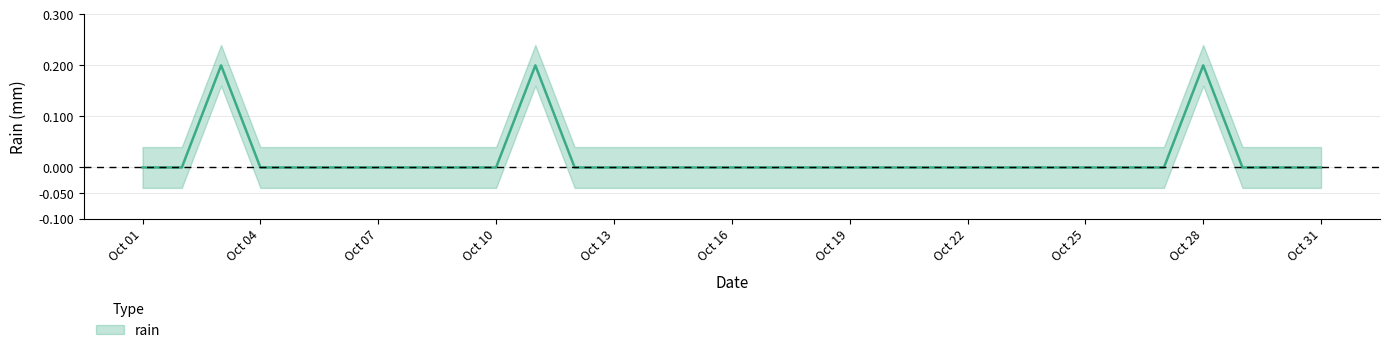

Rank the categories by value from highest to lowest.

2021-10-03, 2021-10-11, 2021-10-28, 2021-10-01, 2021-10-02, 2021-10-04, 2021-10-05, 2021-10-06, 2021-10-07, 2021-10-08, 2021-10-09, 2021-10-10, 2021-10-12, 2021-10-13, 2021-10-14, 2021-10-15, 2021-10-16, 2021-10-17, 2021-10-18, 2021-10-19, 2021-10-20, 2021-10-21, 2021-10-22, 2021-10-23, 2021-10-24, 2021-10-25, 2021-10-26, 2021-10-27, 2021-10-29, 2021-10-30, 2021-10-31